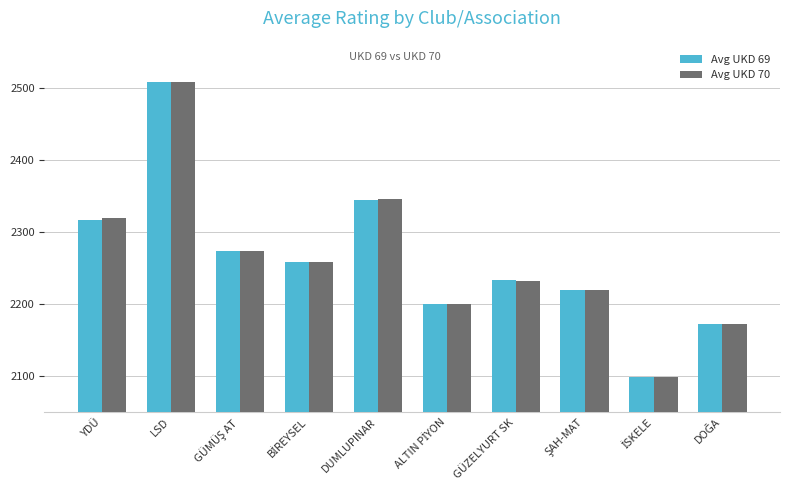

What is the difference between the maximum and minimum values in the Avg UKD 70 series?

409.7